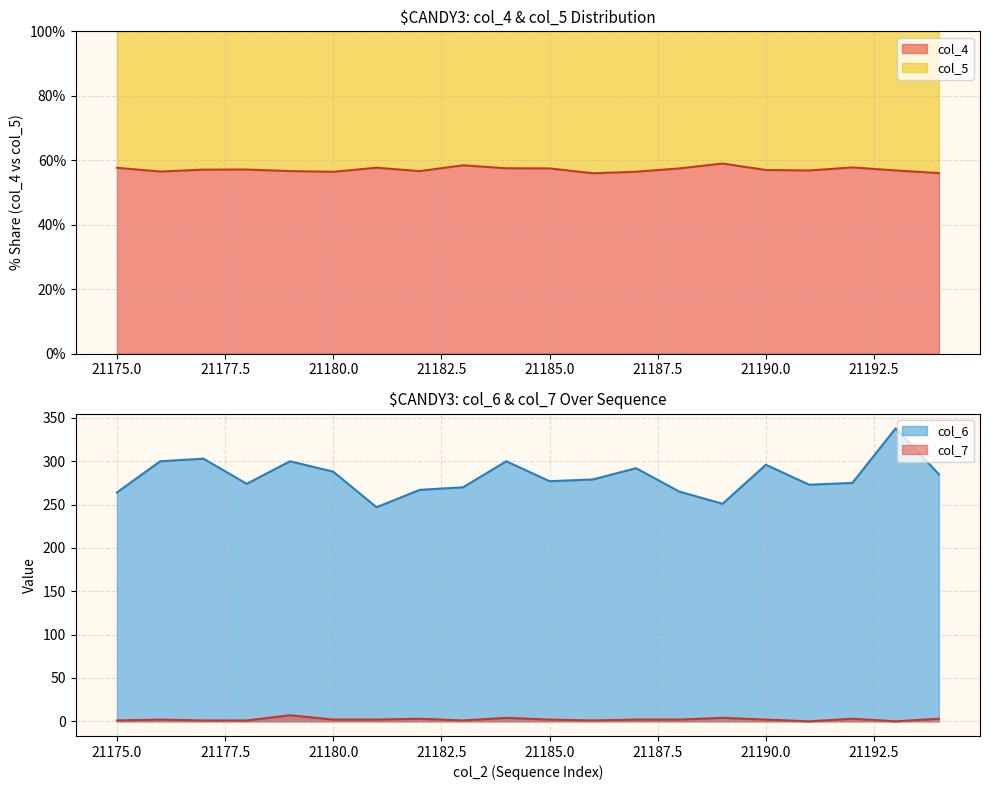

At which category is the sum across all series the highest?

21193